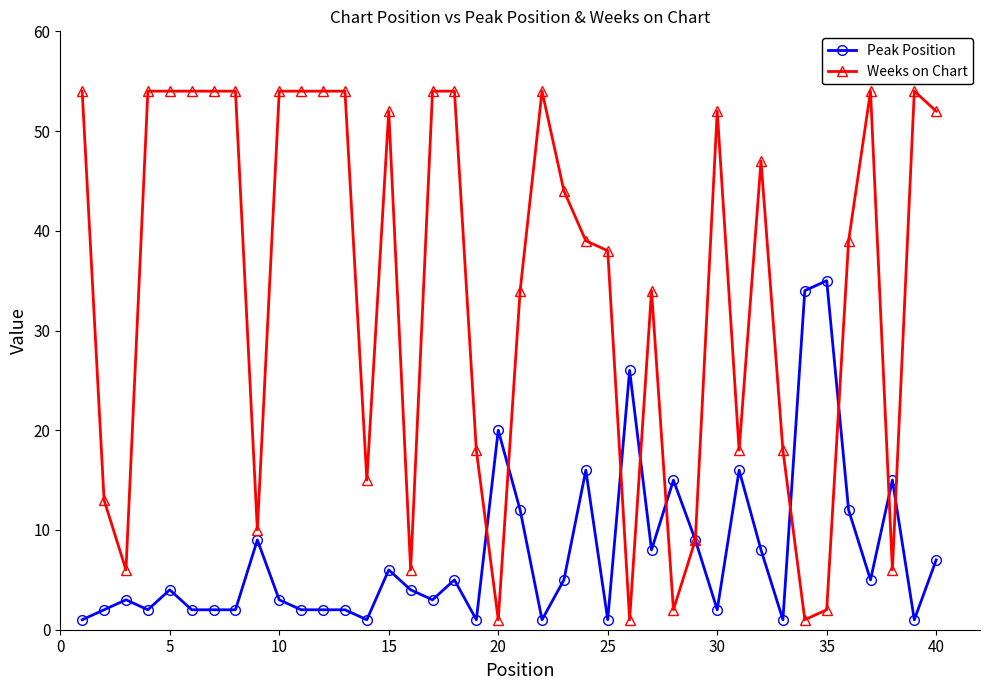

True or false: Weeks on Chart has more than 2 interior local peaks.

True